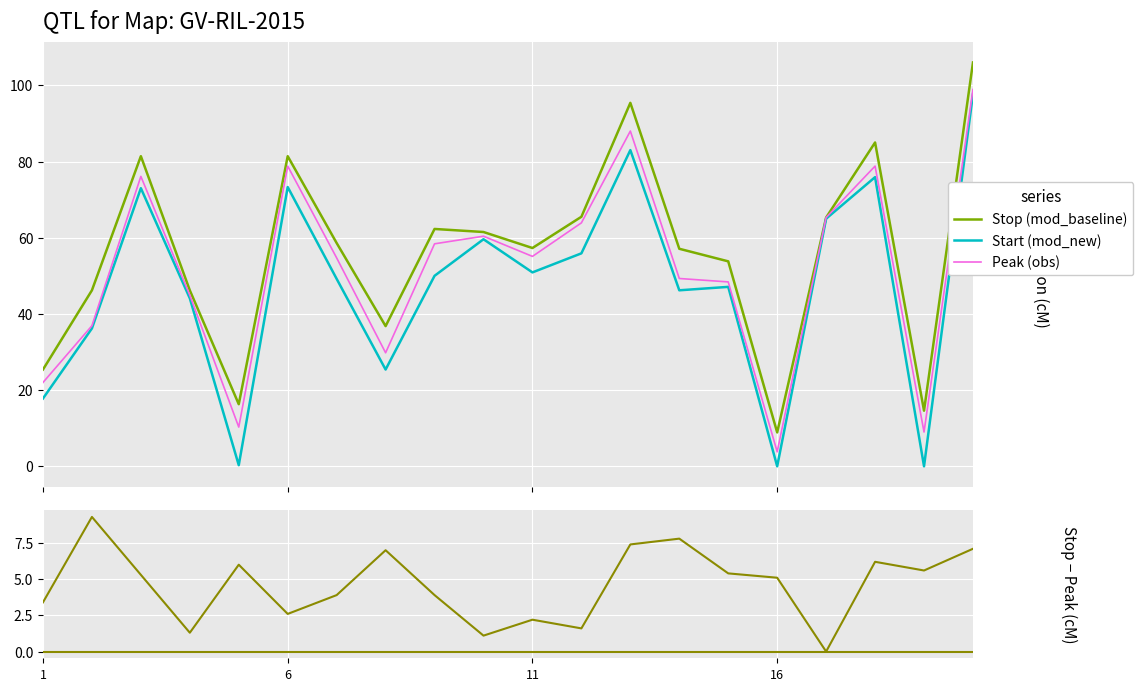

What is the maximum value for Stop (mod_baseline)?

106.0